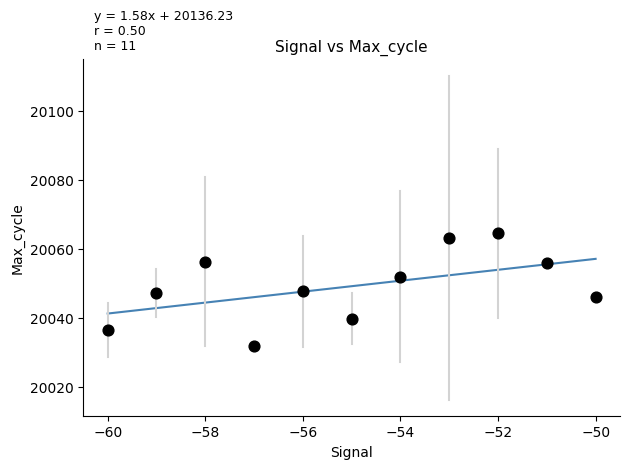

What is the average X value?

-55.0